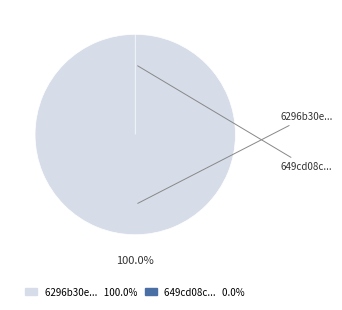

What is the majority slice?

6296b30e078190a123da57d6